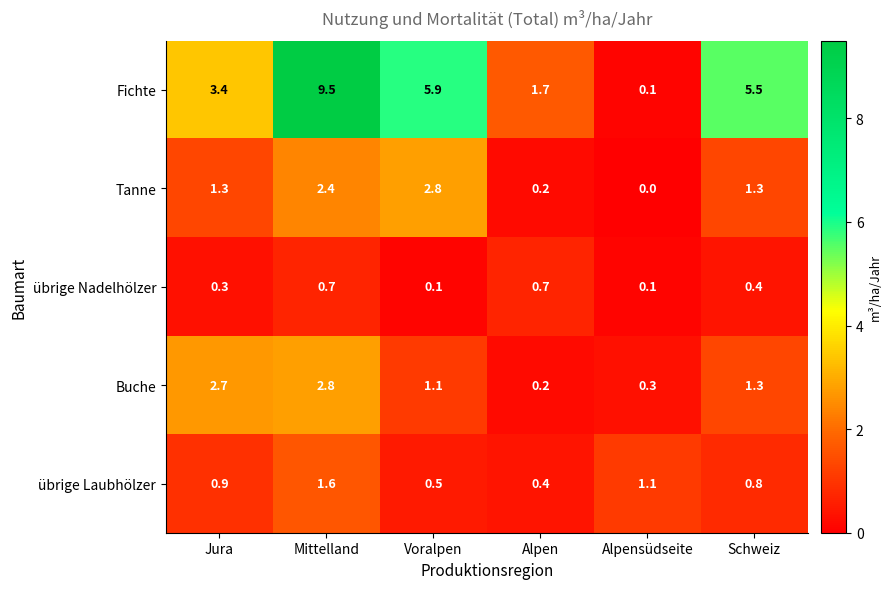

Count the number of categories in the chart.

6